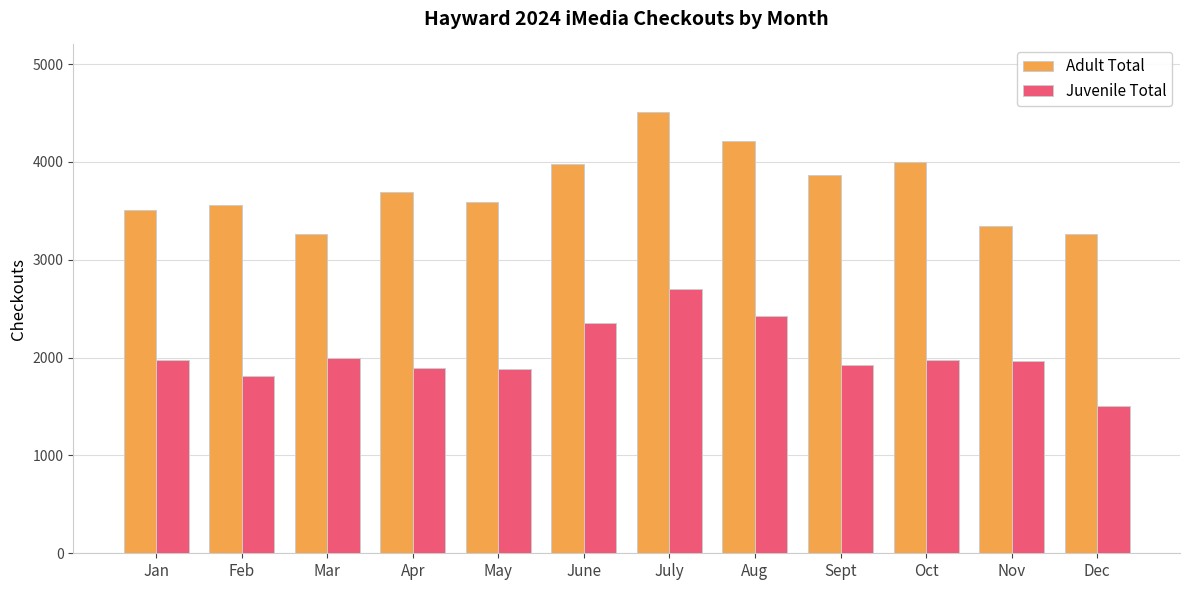

What is the approximate value of Juvenile Total at Feb?

1813